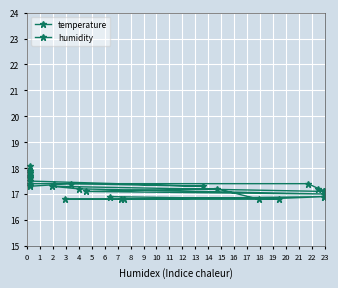

What is the approximate value of humidity at 14?

16.9